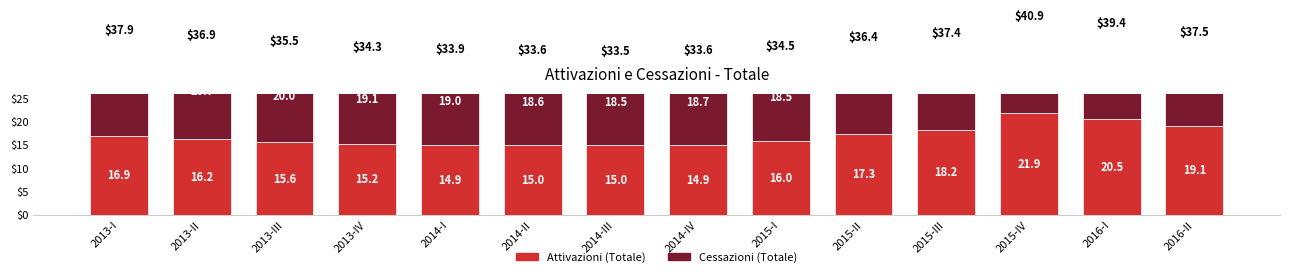

What are all the series names shown in the legend?

Attivazioni (Totale), Cessazioni (Totale)